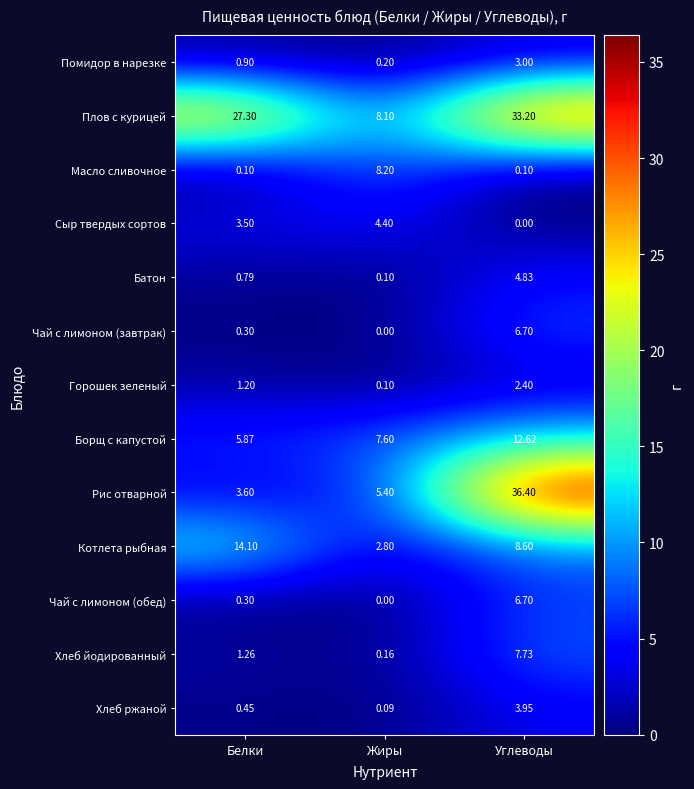

At which label is Горошек зеленый closest to 1?

Белки